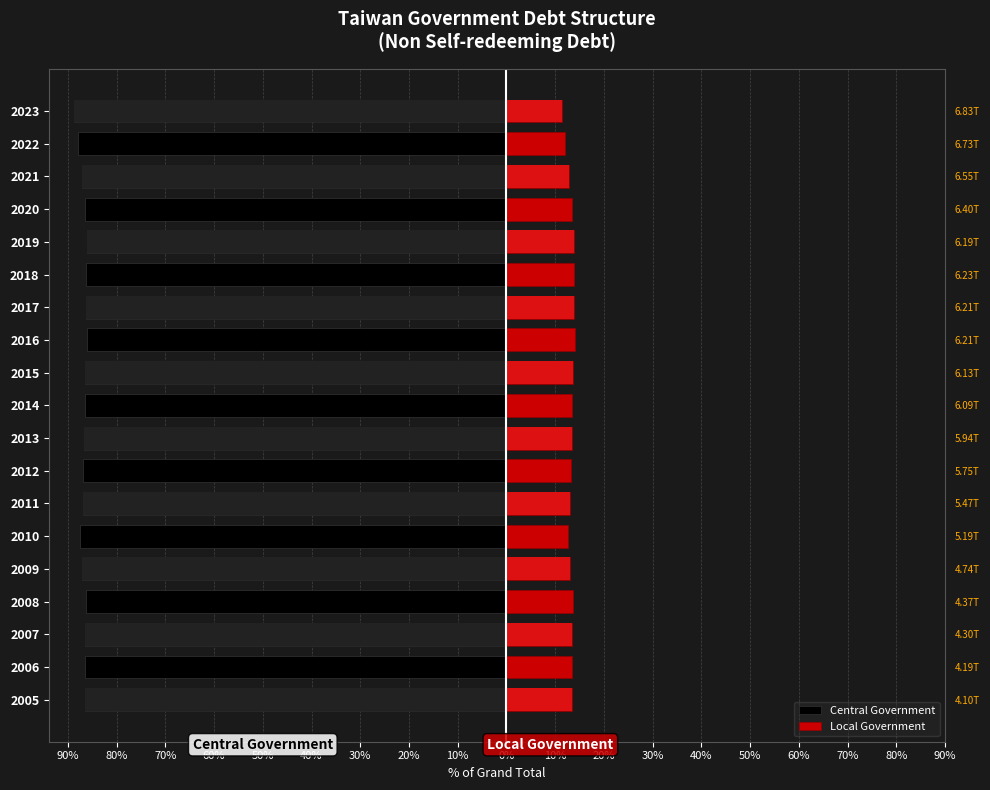

What are all the series names shown in the legend?

Central Government, Local Government